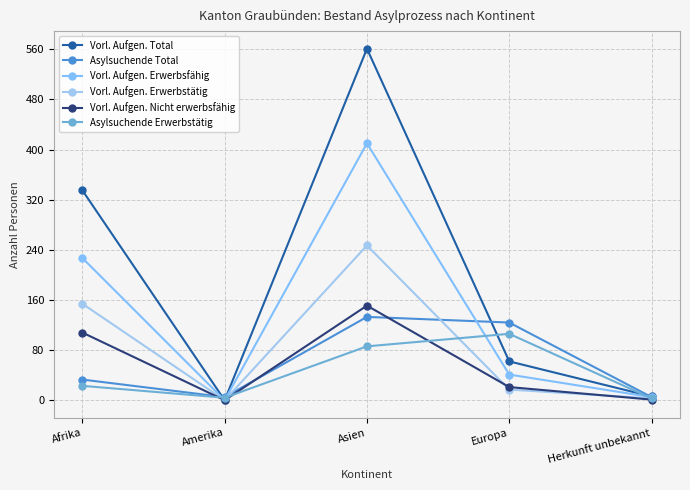

At how many categories does at least one series exceed 290?

2